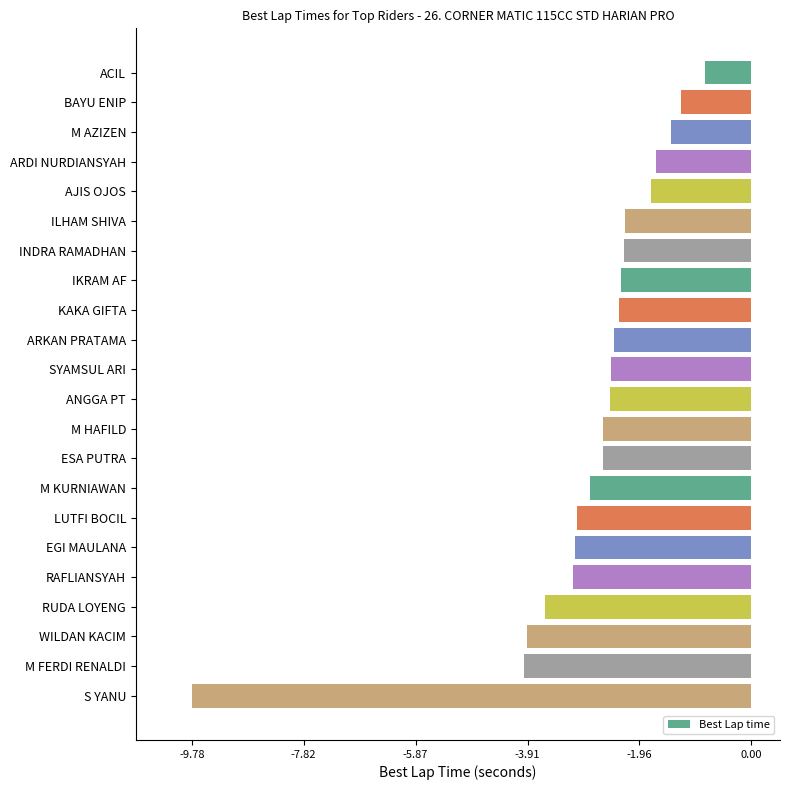

What is the difference between the maximum and minimum values?

9.0